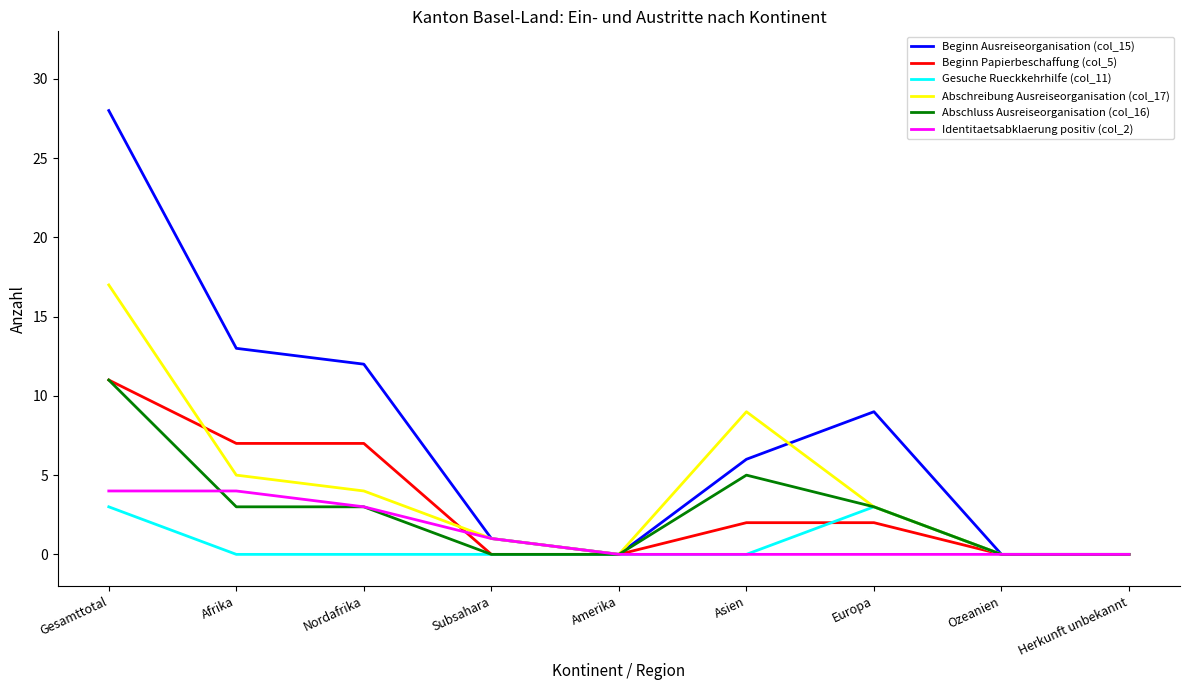

Does the chart have visible grid lines?

No